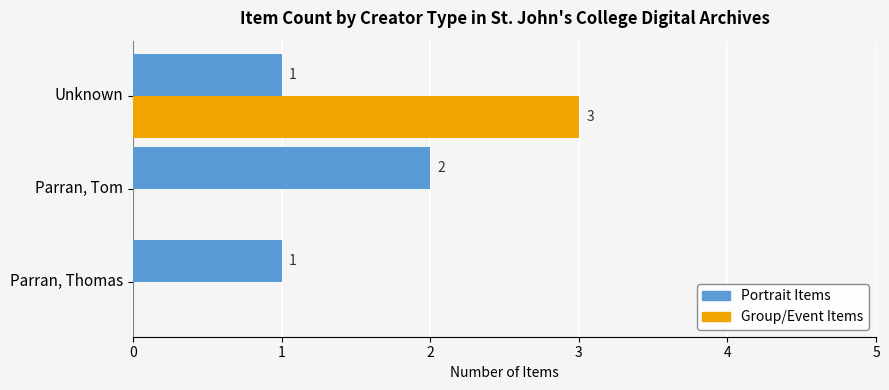

What is the average value of the Portrait Items series?

1